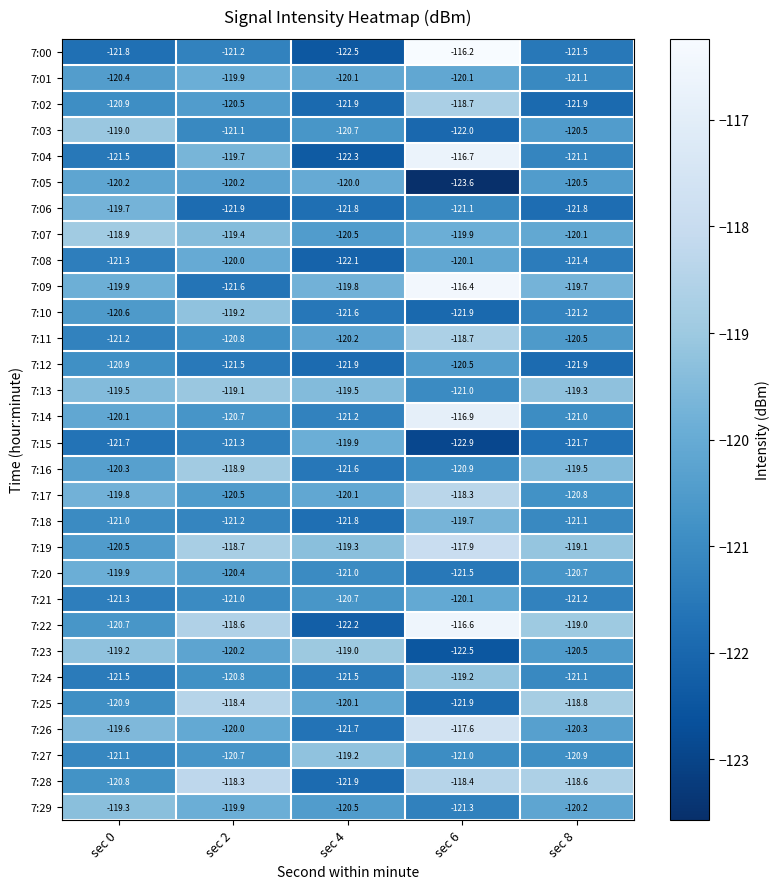

Where is 7:16 nearest to the value -120?

sec 0